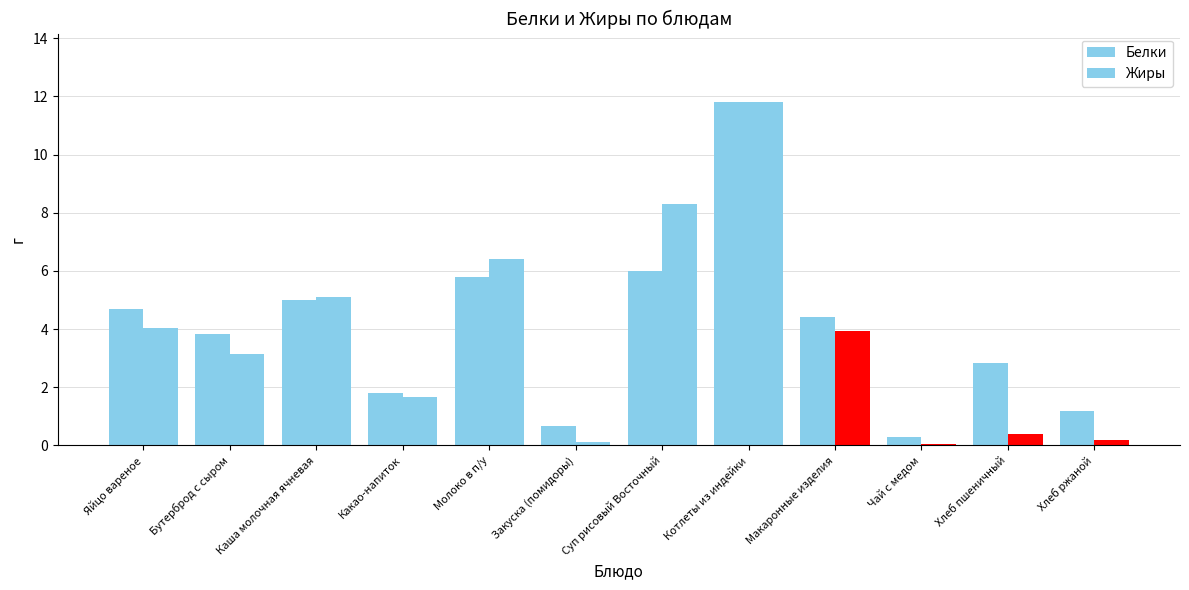

What is the difference between the highest and lowest values at Макаронные изделия?

0.5